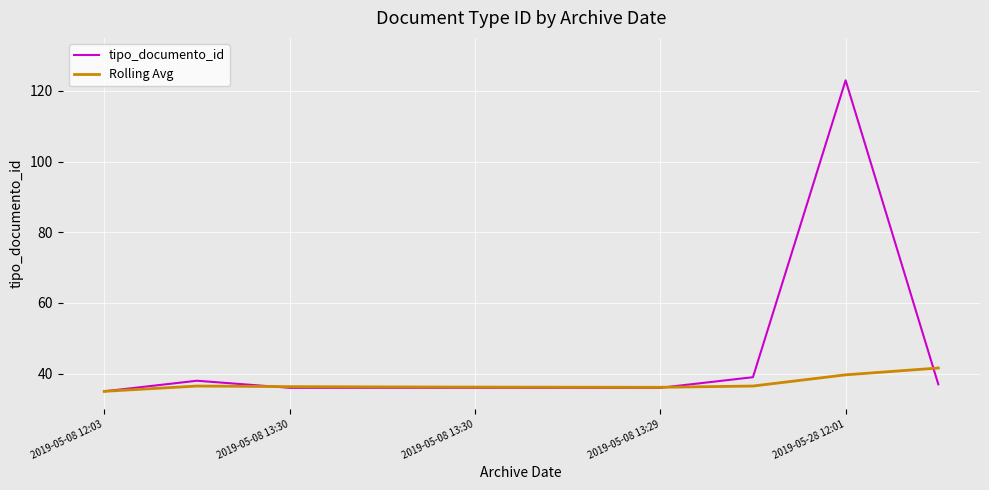

What is the average value of the tipo_documento_id series?

45.2